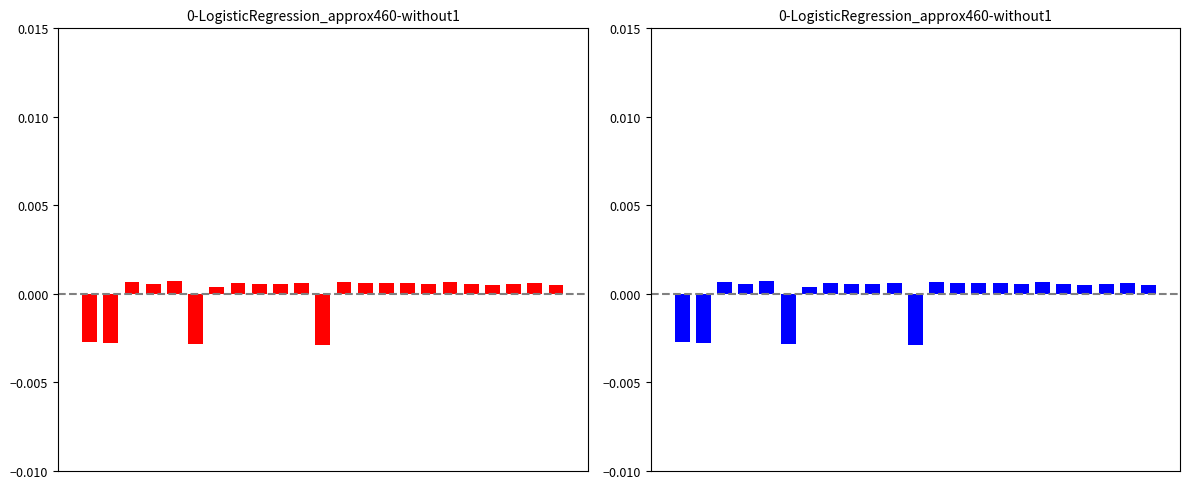

Rank the categories by value from lowest to highest.

11, 5, 1, 0, 6, 19, 22, 18, 3, 8, 20, 16, 9, 13, 15, 7, 14, 10, 21, 2, 17, 12, 4